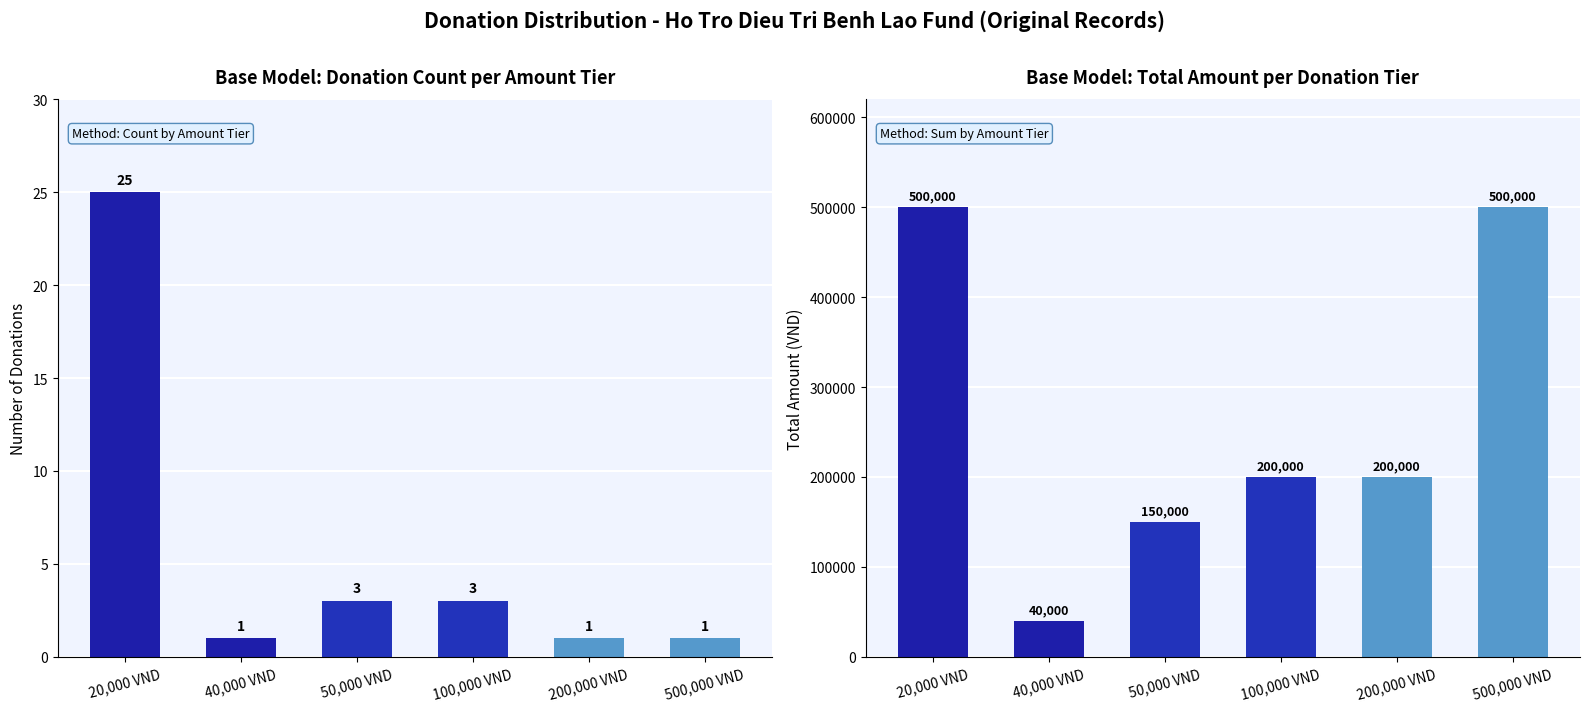

What is the difference between the second highest and second lowest values in the Donation Count series?

2